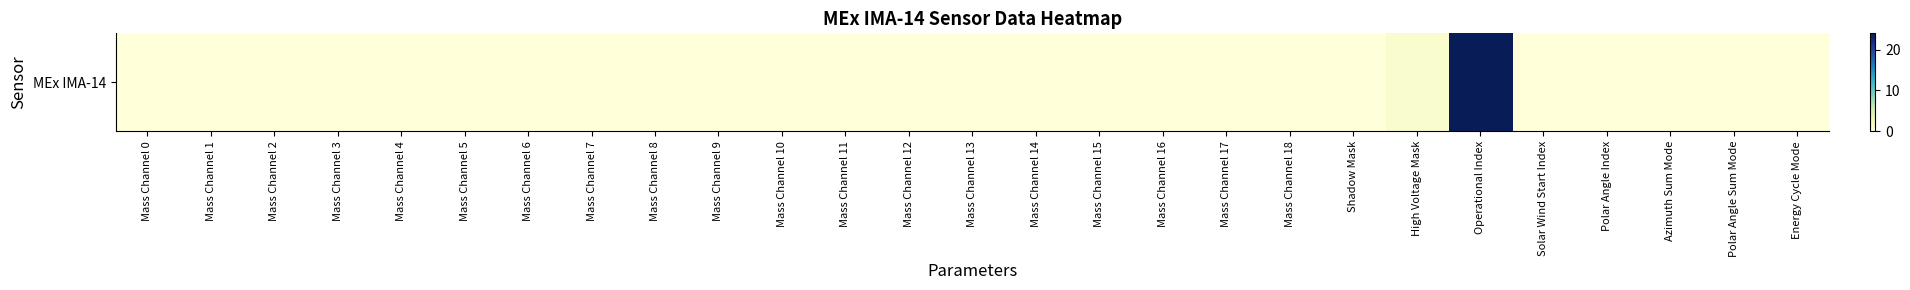

Reading left to right, extract all data points from this chart.

Mass Channel 0=0	Mass Channel 1=0	Mass Channel 2=0	Mass Channel 3=0	Mass Channel 4=0	Mass Channel 5=0	Mass Channel 6=0	Mass Channel 7=0	Mass Channel 8=0	Mass Channel 9=0	Mass Channel 10=0	Mass Channel 11=0	Mass Channel 12=0	Mass Channel 13=0	Mass Channel 14=0	Mass Channel 15=0	Mass Channel 16=0	Mass Channel 17=0	Mass Channel 18=0	Shadow Mask=0	High Voltage Mask=1	Operational Index=24	Solar Wind Start Index=0	Polar Angle Index=0	Azimuth Sum Mode=0	Polar Angle Sum Mode=0	Energy Cycle Mode=0